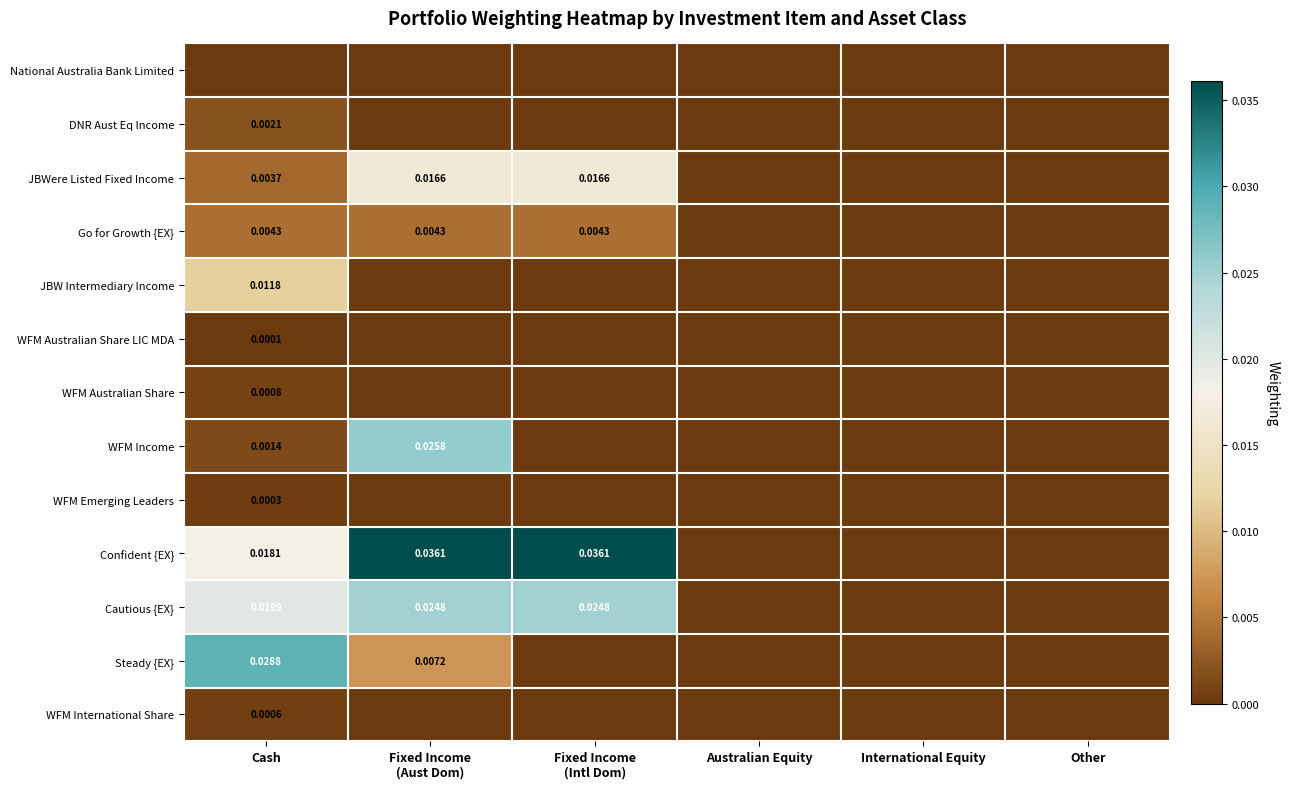

Is the value of DNR Aust Eq Income at Cash greater than the value of WFM Emerging Leaders at International Equity?

Yes